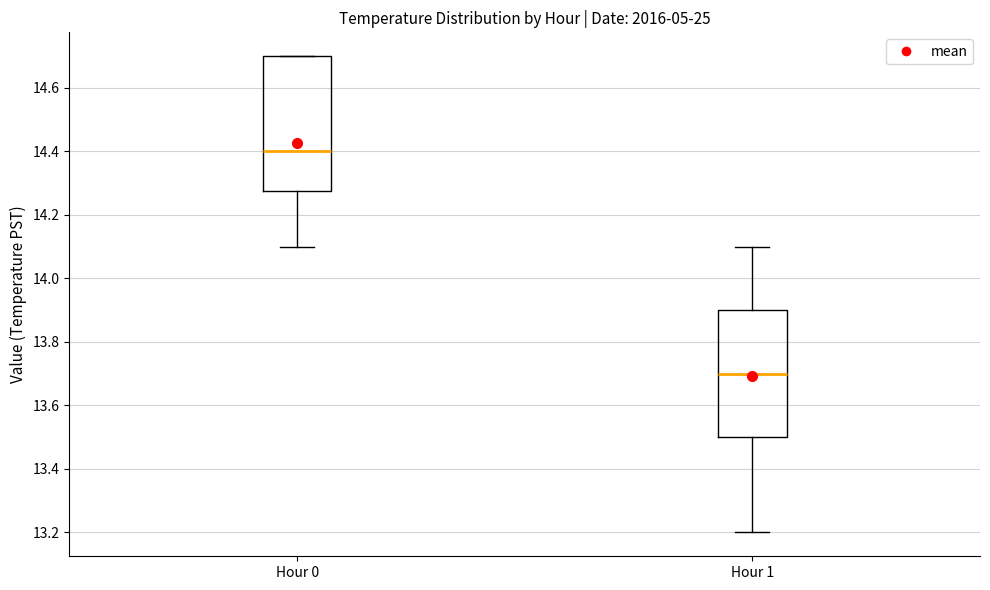

Reading left to right, transcribe this box plot: for each box, give where its median line is, the range the box spans, and where its two whiskers end, as read against the y-axis. The values are not printed on the chart, so give them approximately, as read against the axis.

Hour 0: median 14.40, box 14.28 to 14.70, whiskers 14.10 to 14.70
Hour 1: median 13.70, box 13.50 to 13.90, whiskers 13.20 to 14.10